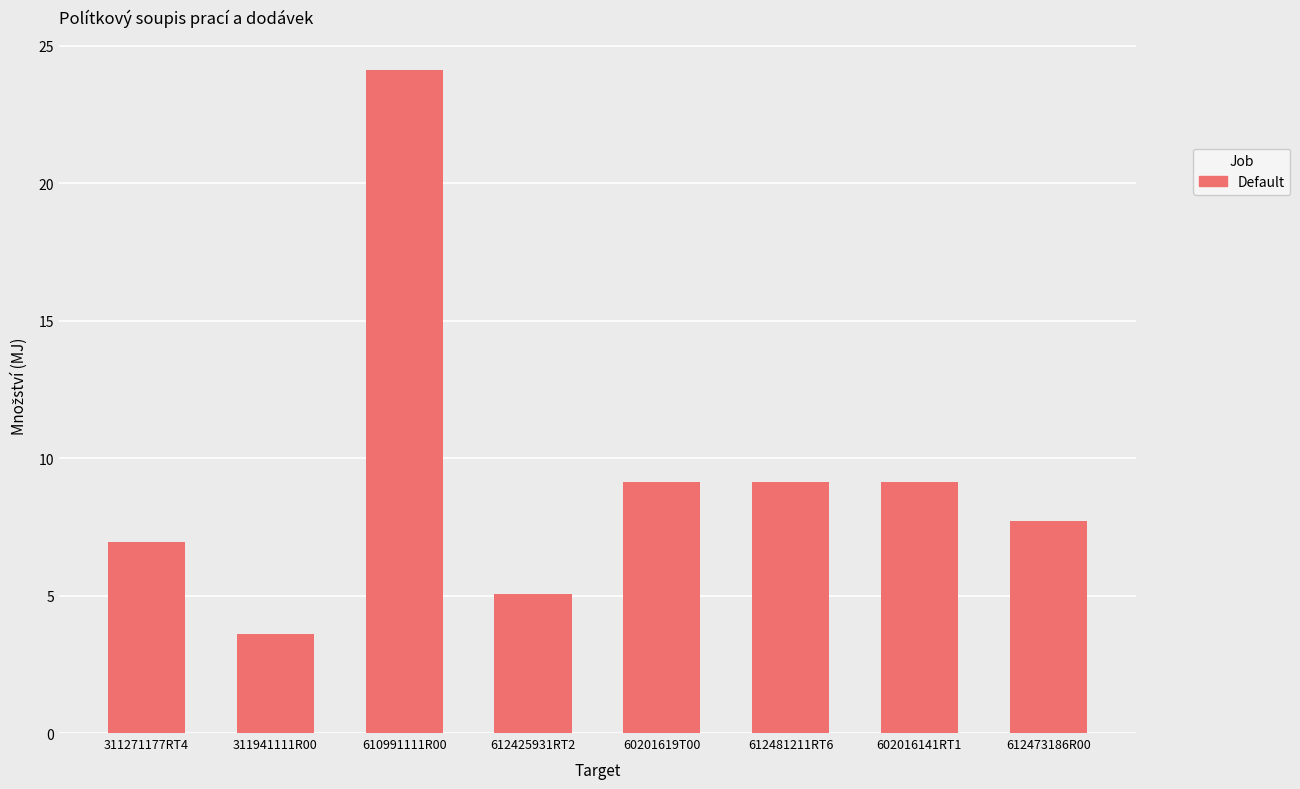

What is the maximum value shown in the chart?

24.1